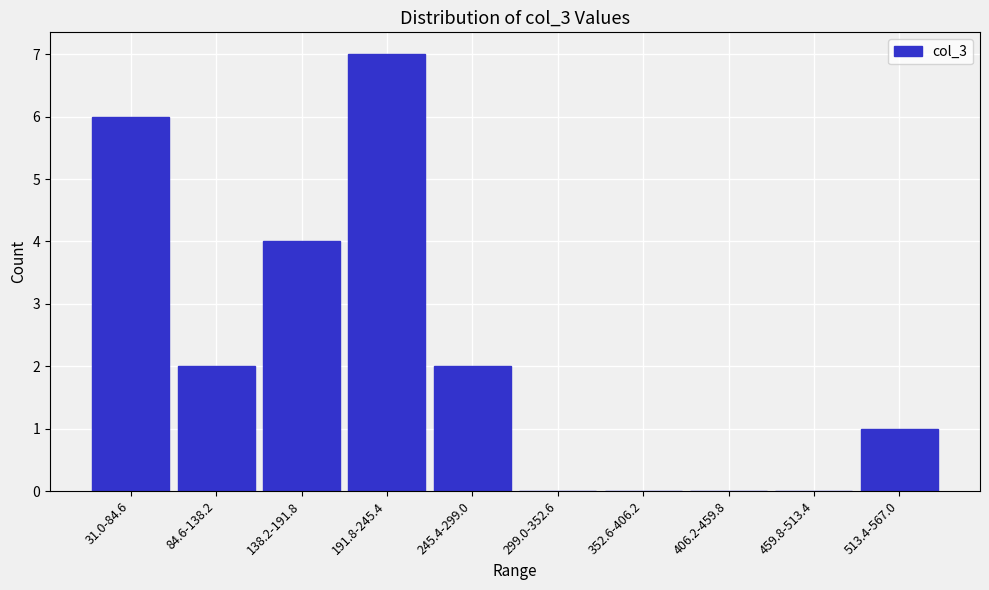

Reading left to right, list all the values displayed in this chart.

31.0-84.6=6	84.6-138.2=2	138.2-191.8=4	191.8-245.4=7	245.4-299.0=2	299.0-352.6=0	352.6-406.2=0	406.2-459.8=0	459.8-513.4=0	513.4-567.0=1